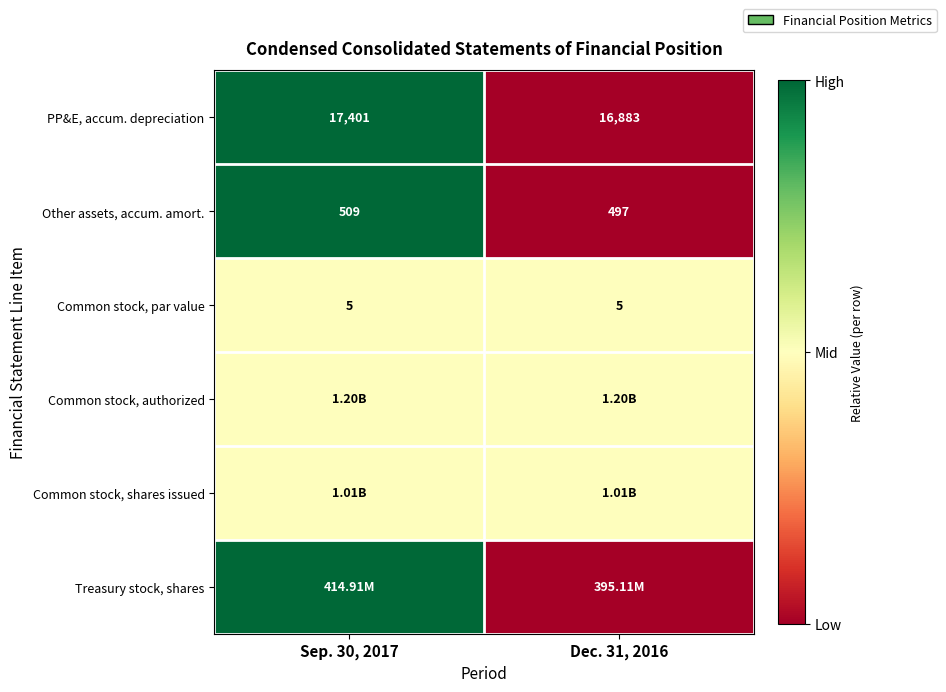

Rank the categories by PP&E, accum. depreciation value from highest to lowest.

Sep. 30, 2017, Dec. 31, 2016